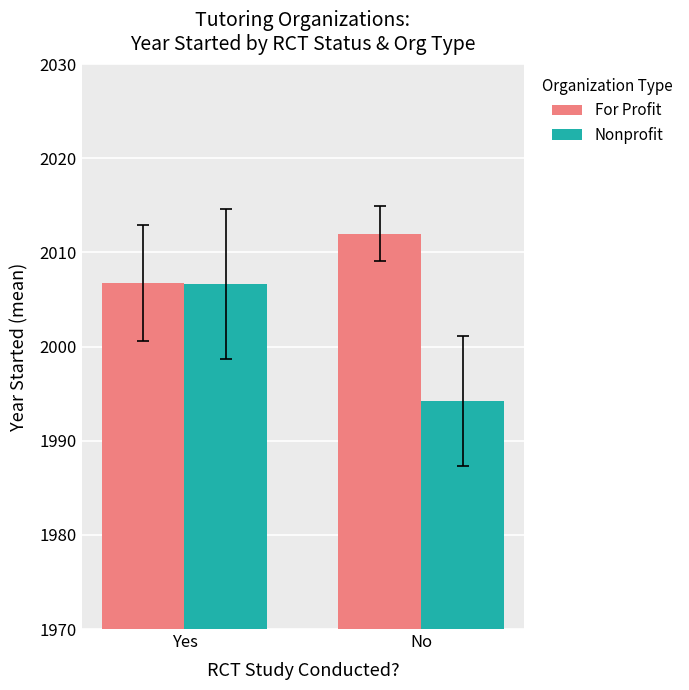

The value of For Profit at Yes is 3395.1. True or false?

False